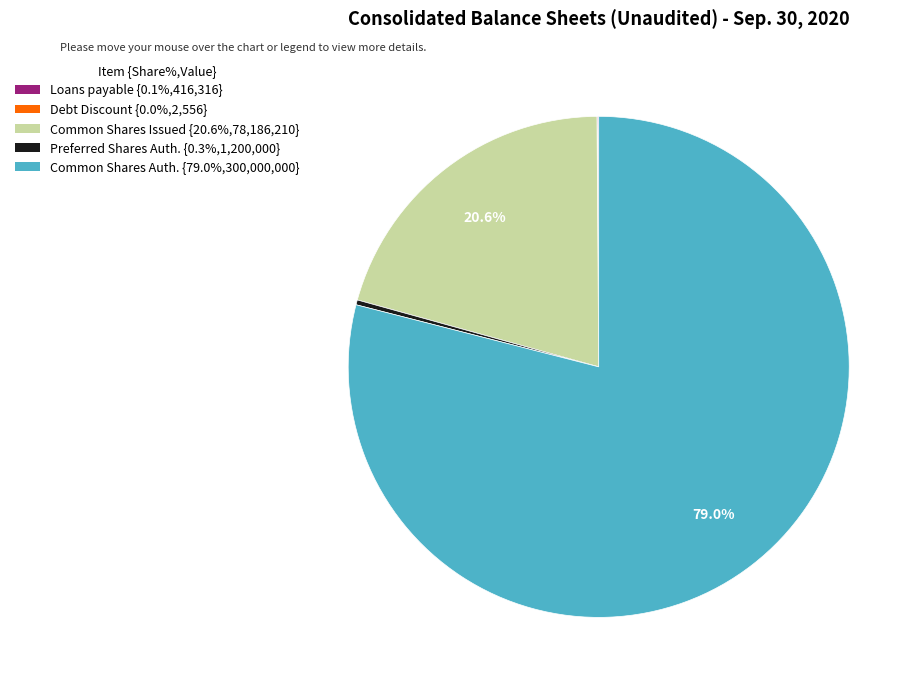

Do Common Shares Issued {20.6%,78,186,210} and Preferred Shares Auth. {0.3%,1,200,000} together represent more than half of the pie?

No